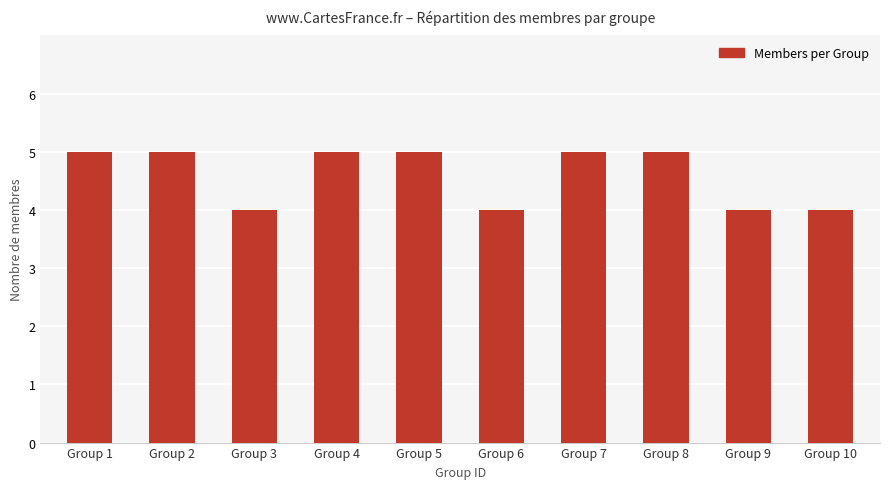

True or false: the data shows 8 at Group 2.

False